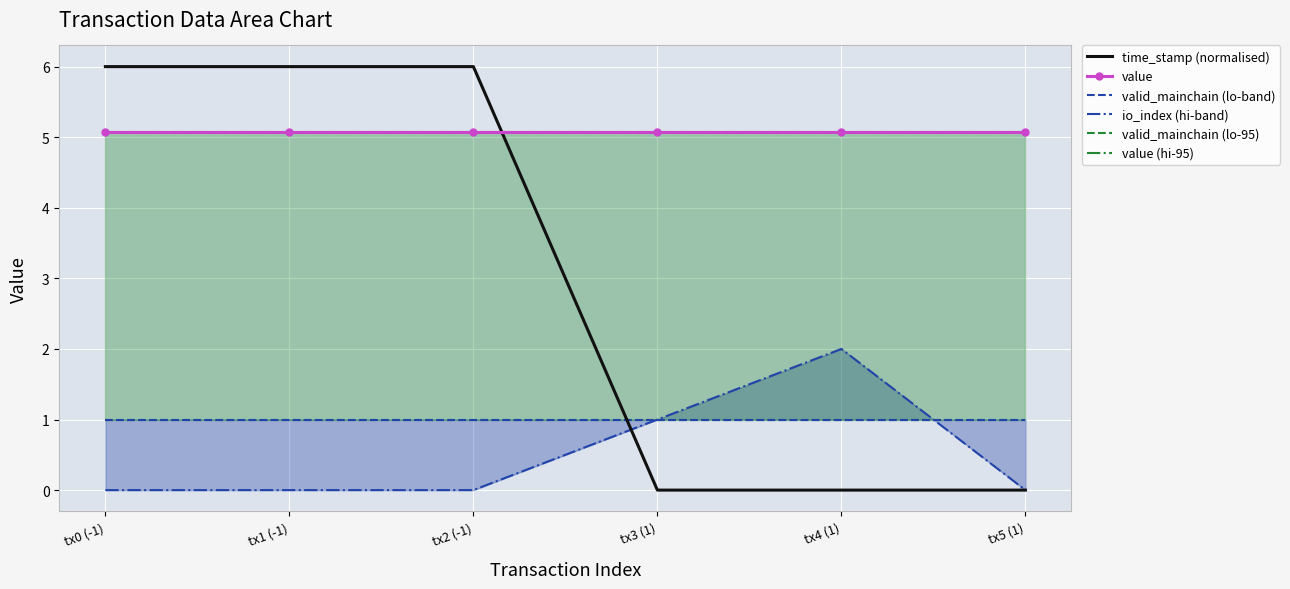

Rank the categories by valid_mainchain (lo-95) value from lowest to highest.

tx0 (-1), tx1 (-1), tx2 (-1), tx3 (1), tx4 (1), tx5 (1)